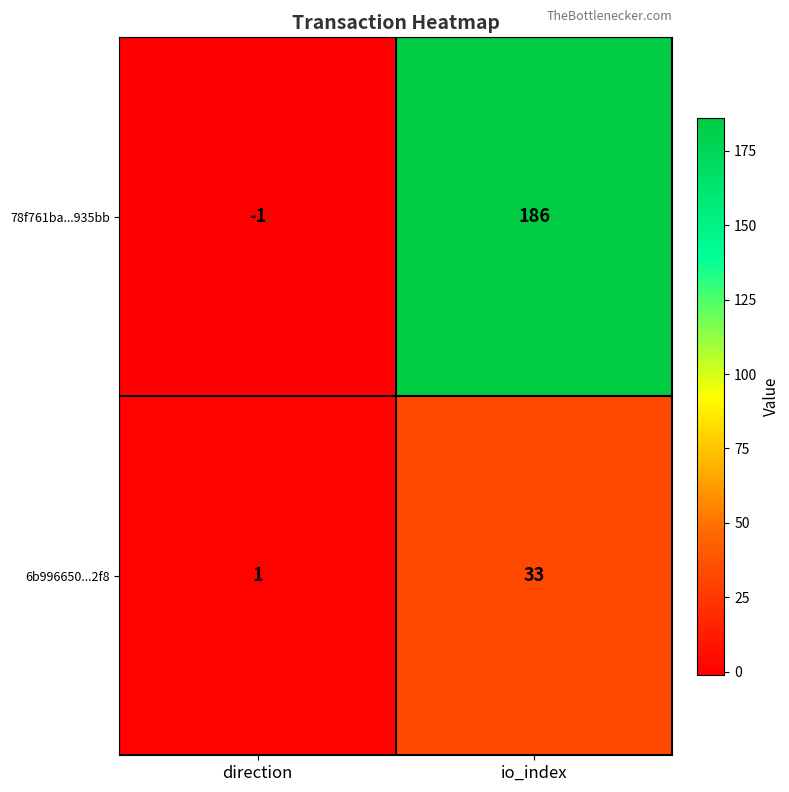

What is the greatest value displayed?

186